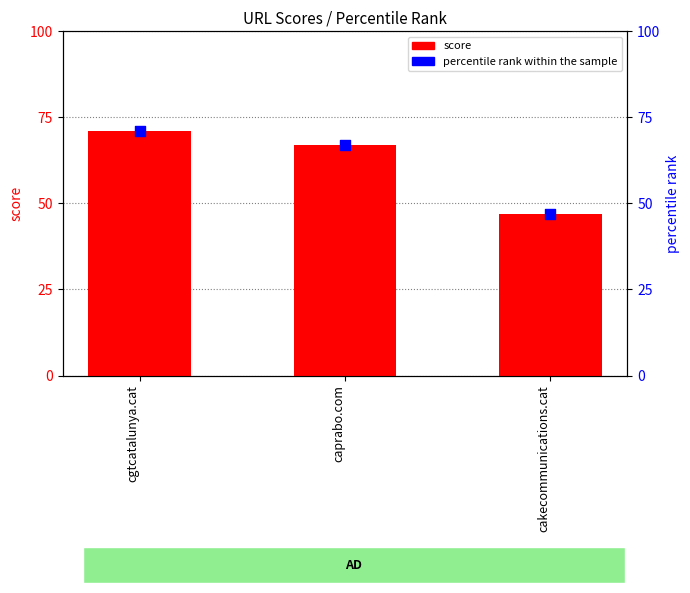

Which series has the largest Y range (max minus min)?

score